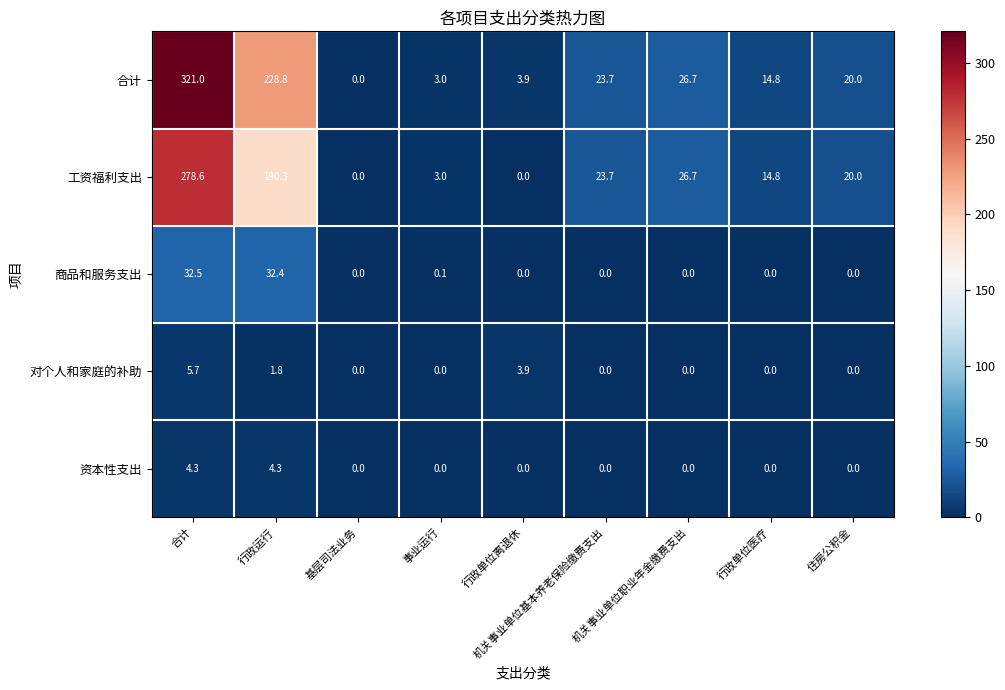

How many series are shown in this chart?

5